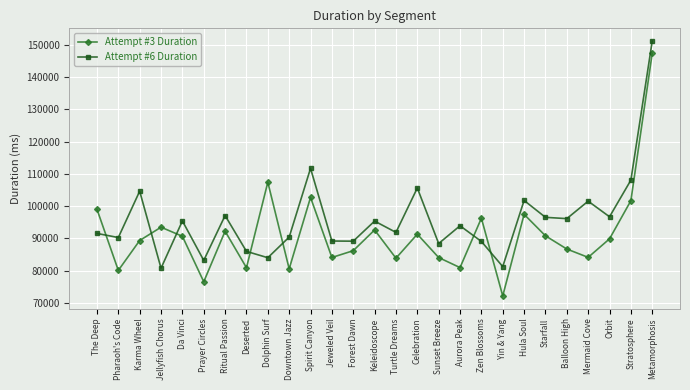

At which label is Attempt #3 Duration closest to 109810?

Dolphin Surf